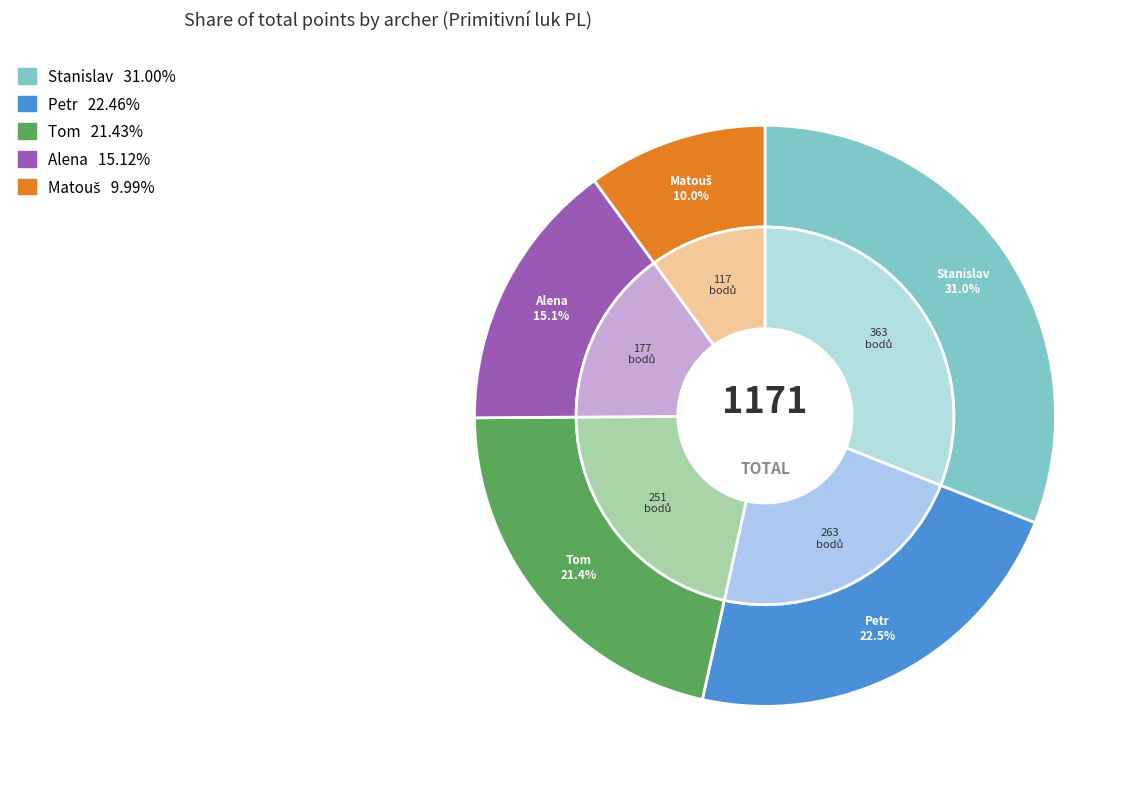

To the nearest percent, what portion does Alena represent?

15%